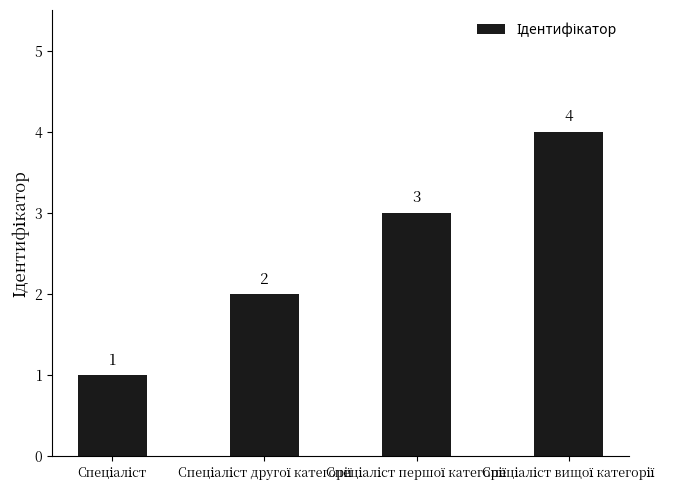

Does the chart contain any negative values?

No